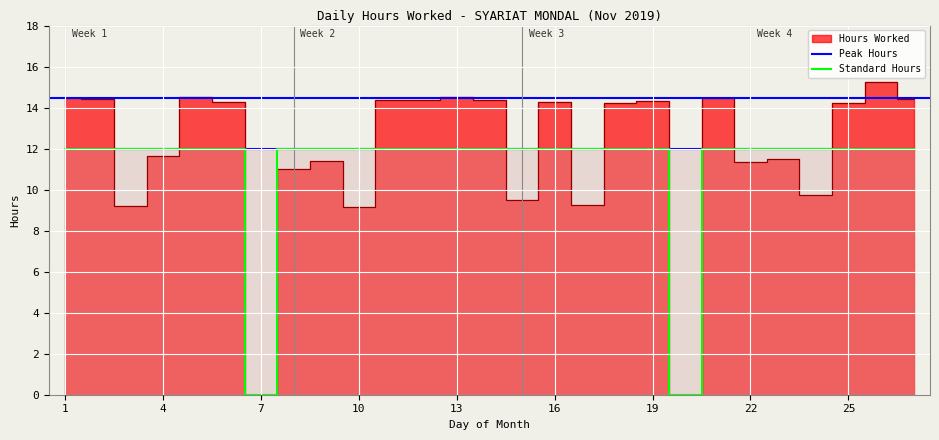

True or false: the data shows 4 at 10.

False